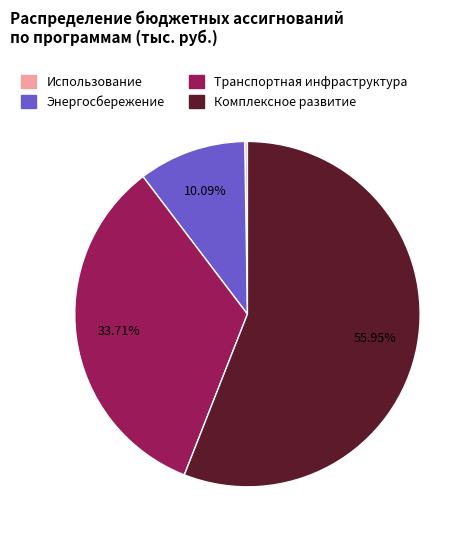

Does any single category account for the majority?

Yes